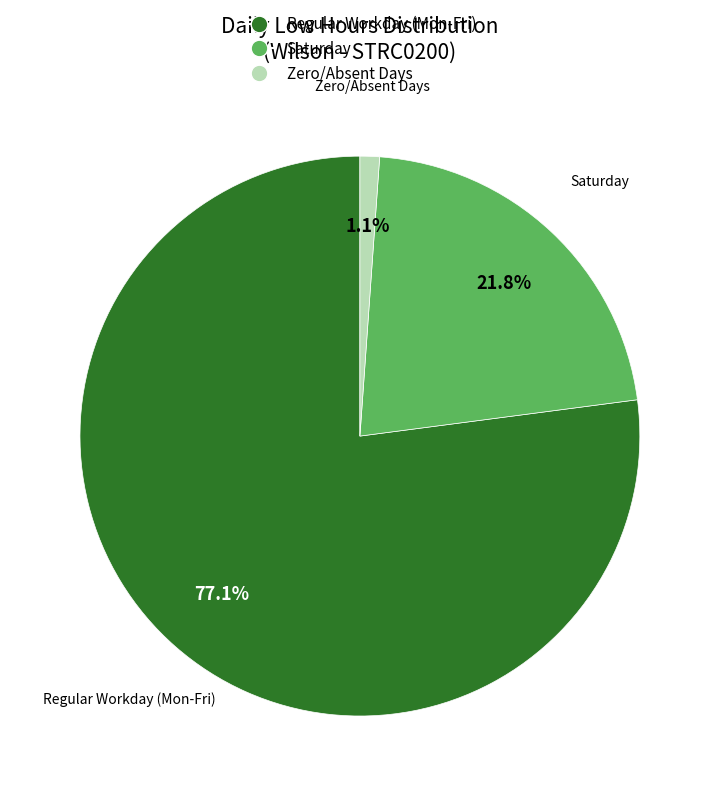

Is there a majority slice in this chart?

Yes